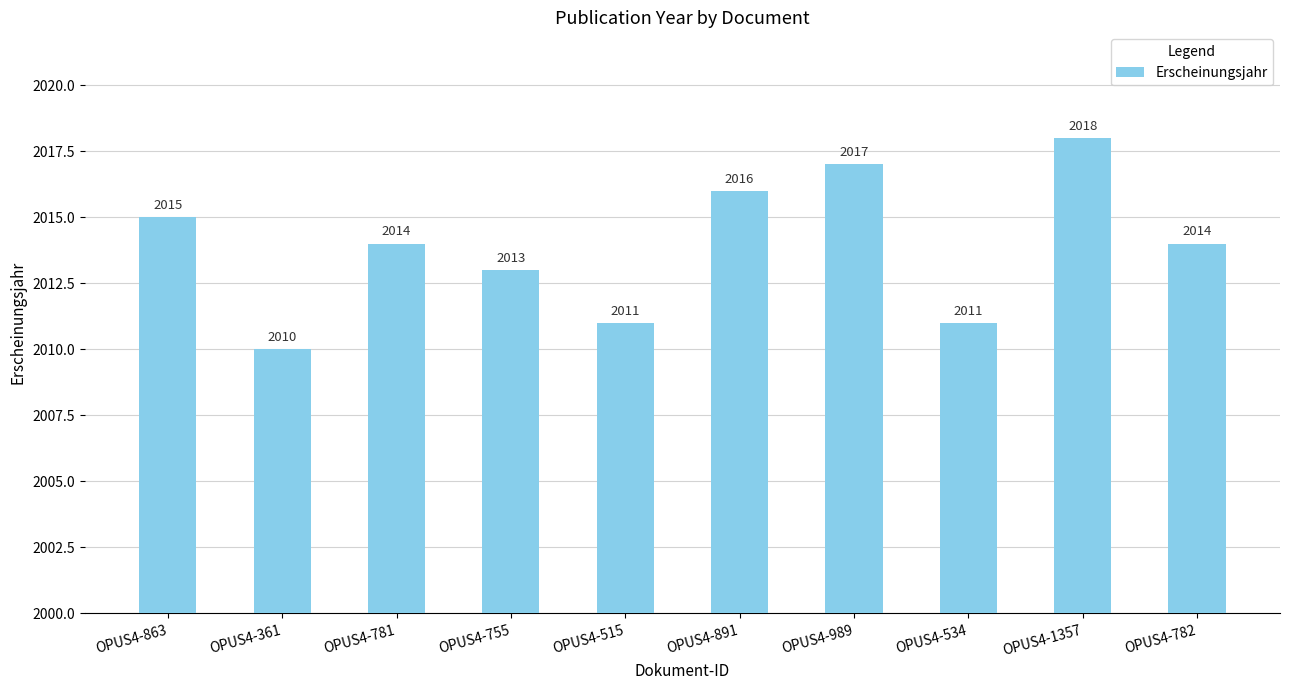

True or false: the data shows 795 at OPUS4-755.

False